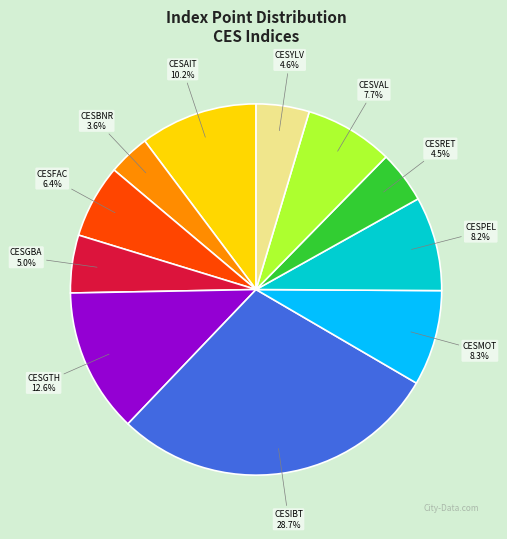

Approximately how many times larger is the value at CESGBA compared to CESGTH?

0.4